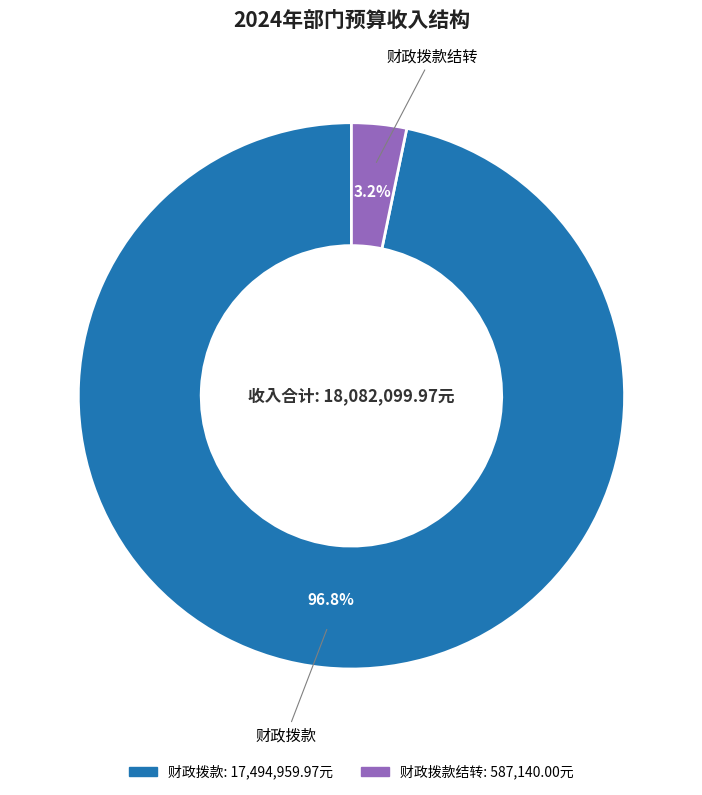

Is there any slice that represents more than half of the pie?

Yes